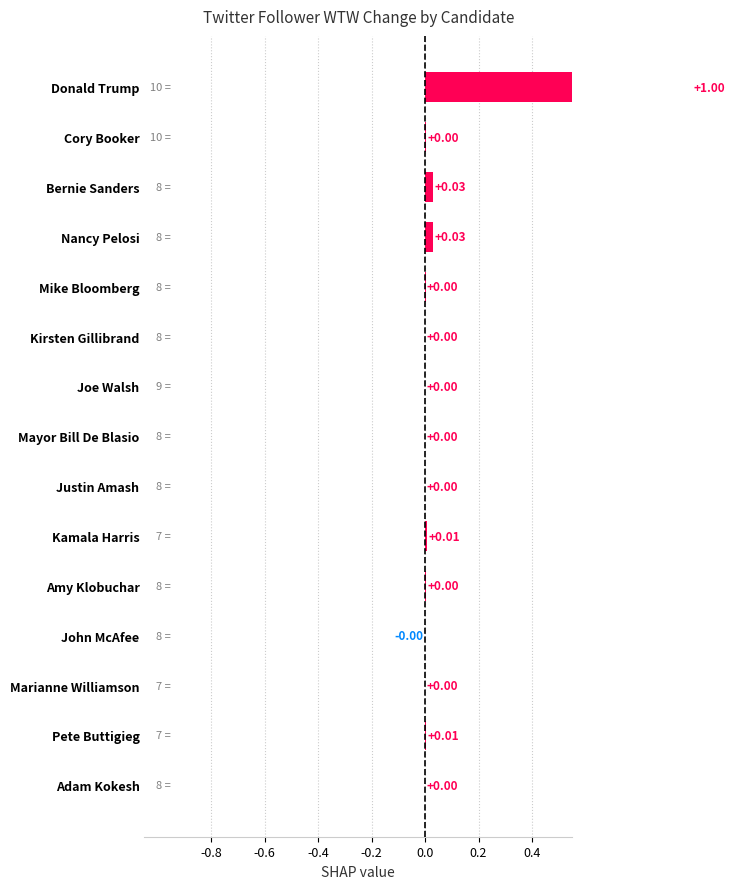

Are the bars horizontal?

Yes